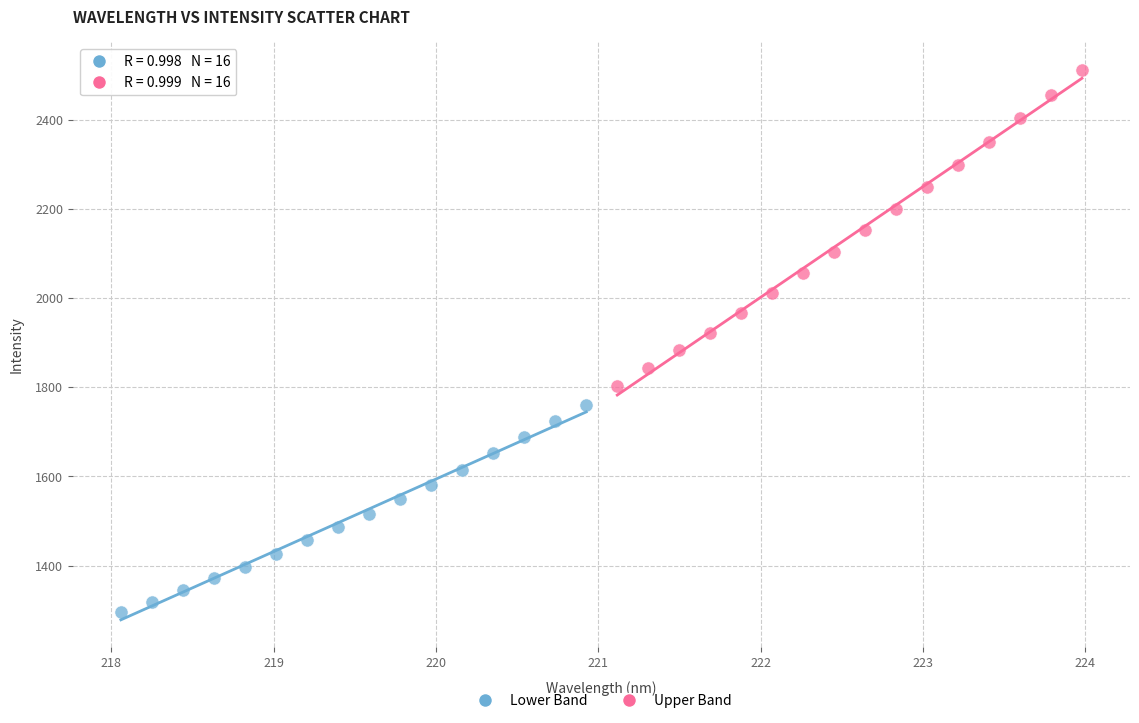

Which series contains the lowest Y value?

Lower Band